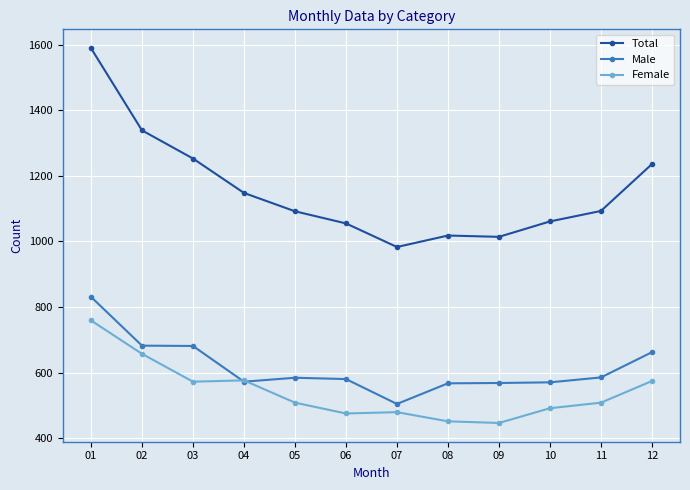

Is the value of Male at 07 greater than the value of Total at 02?

No